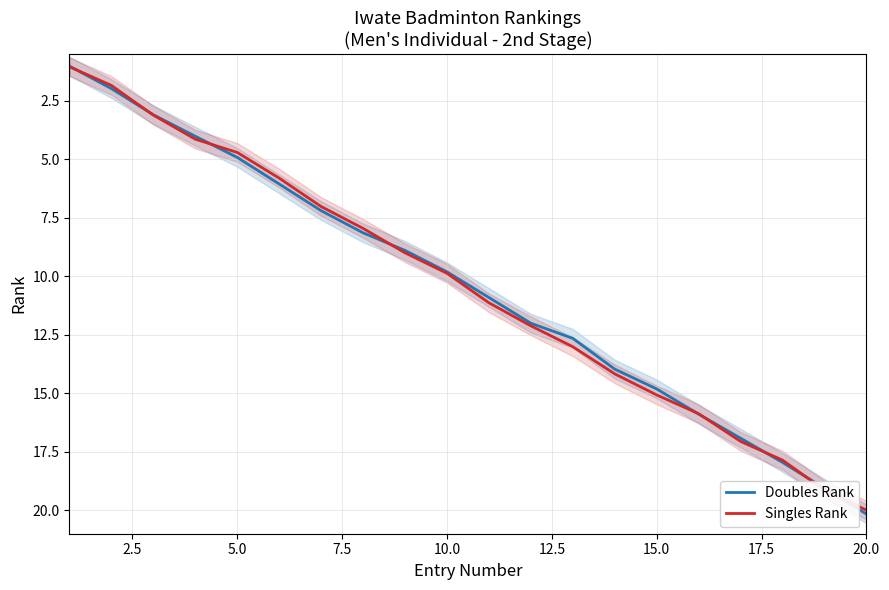

Which series changed the most between 11 and 13?

Singles Rank